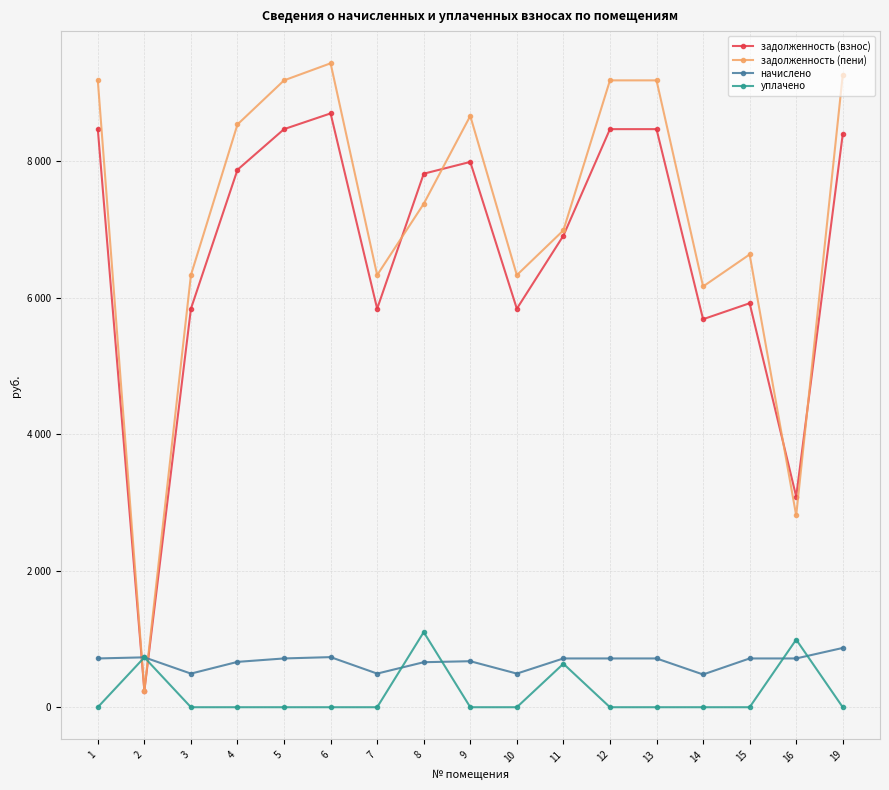

The начислено series shows 704.6 at 10. True or false?

False